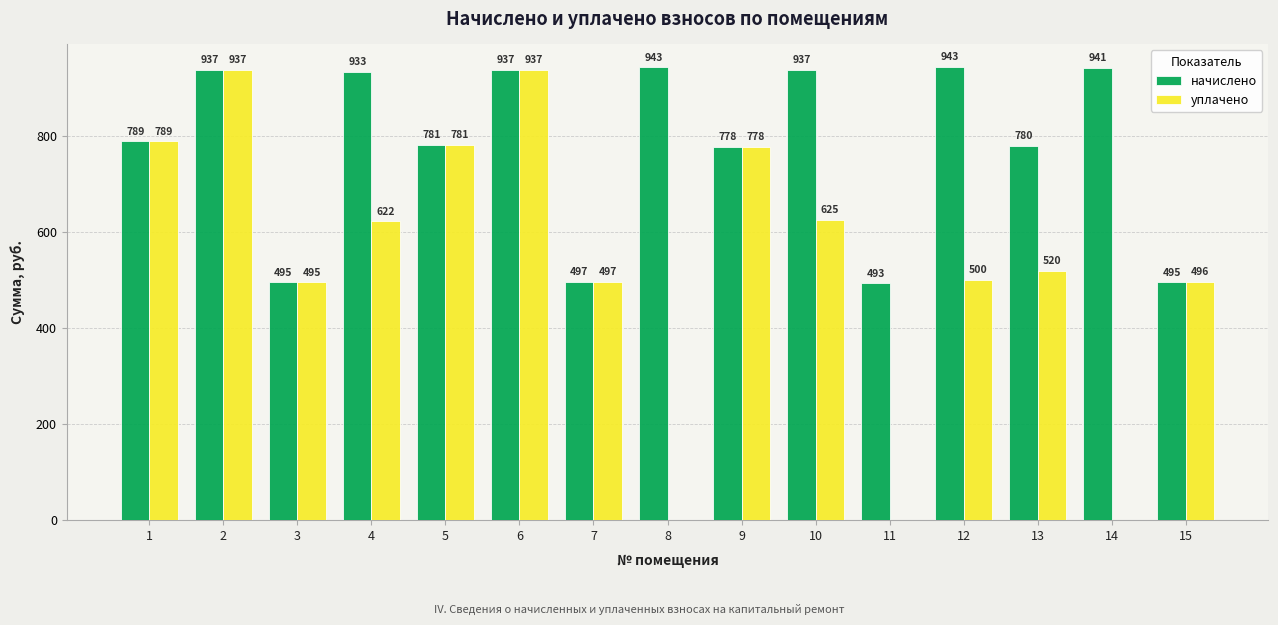

Where does the начислено series first go above 788?

1